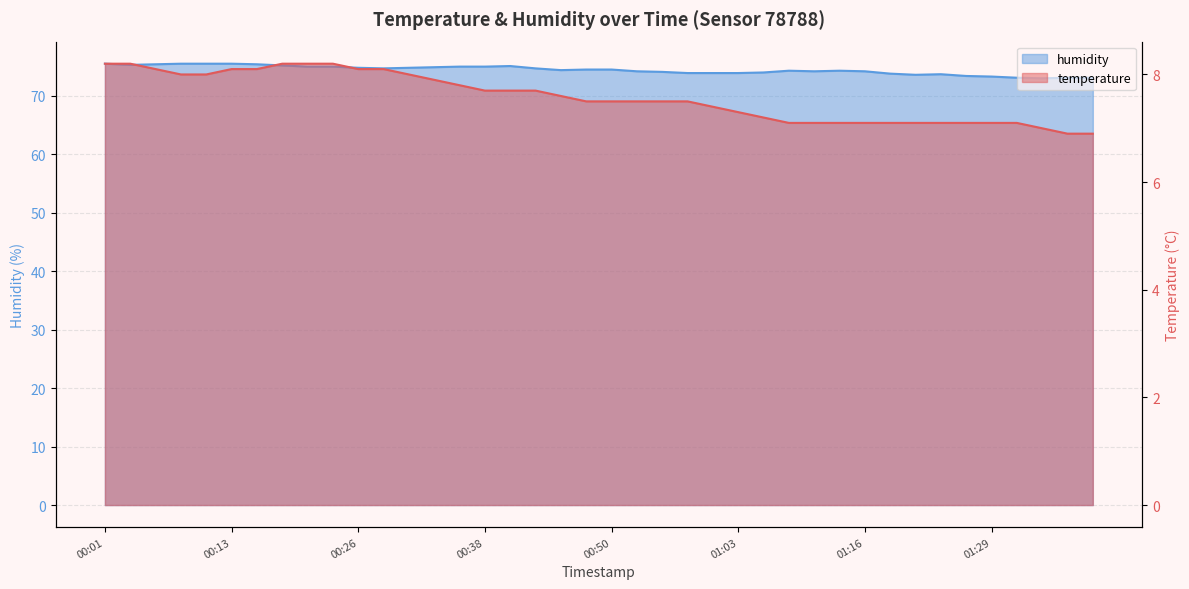

At which label does temperature reach its minimum?

01:36